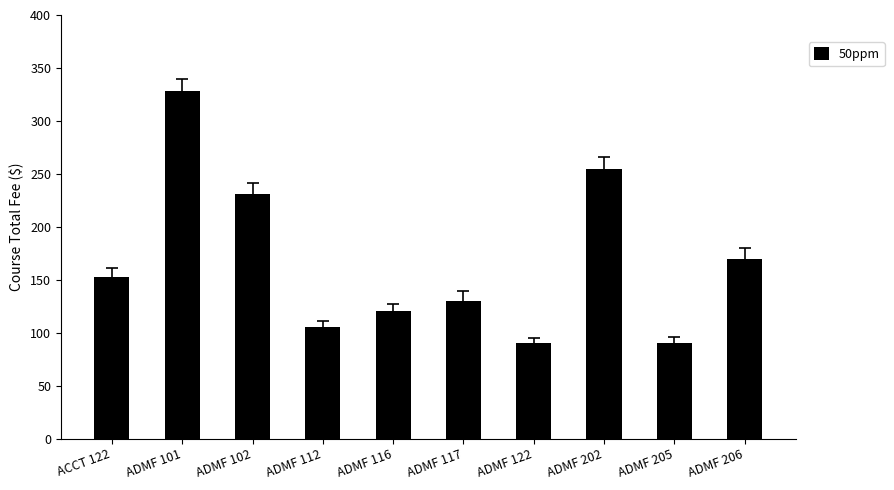

Reading left to right, list all the values displayed in this chart.

ACCT 122=153	ADMF 101=328	ADMF 102=231	ADMF 112=105	ADMF 116=120	ADMF 117=130	ADMF 122=90	ADMF 202=255	ADMF 205=90	ADMF 206=170